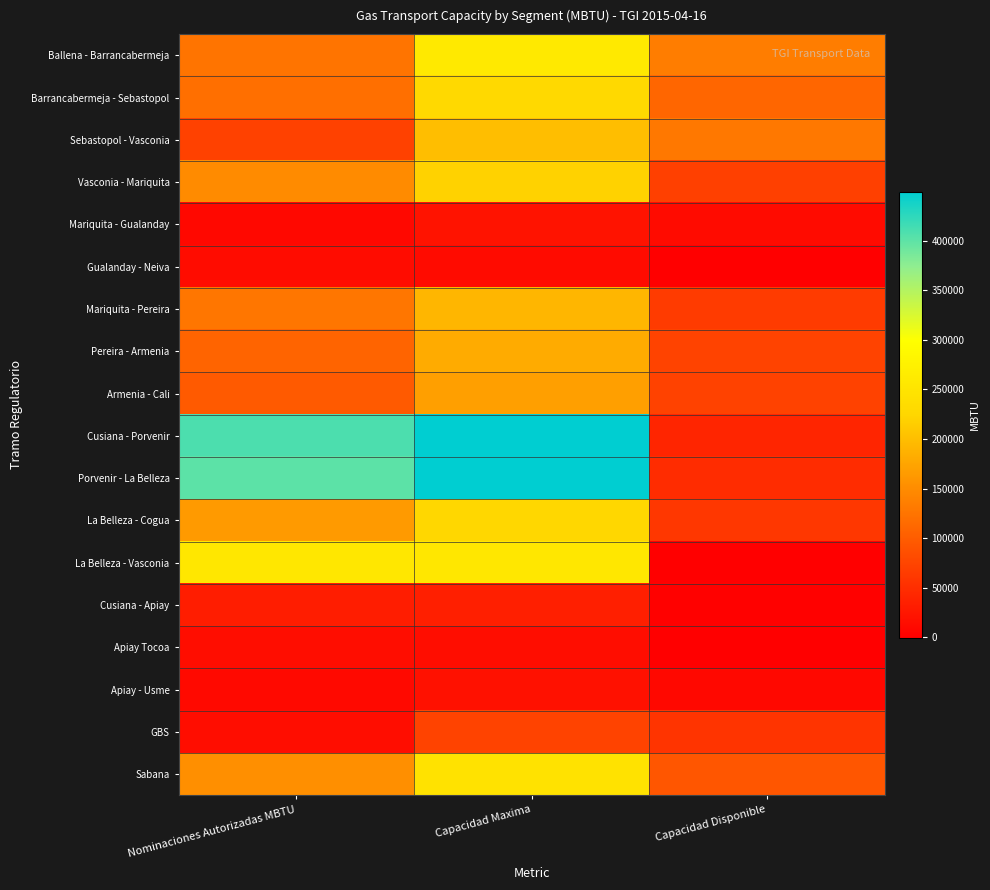

Between Nominaciones Autorizadas MBTU and Capacidad Maxima, which series saw the biggest shift?

Ballena - Barrancabermeja